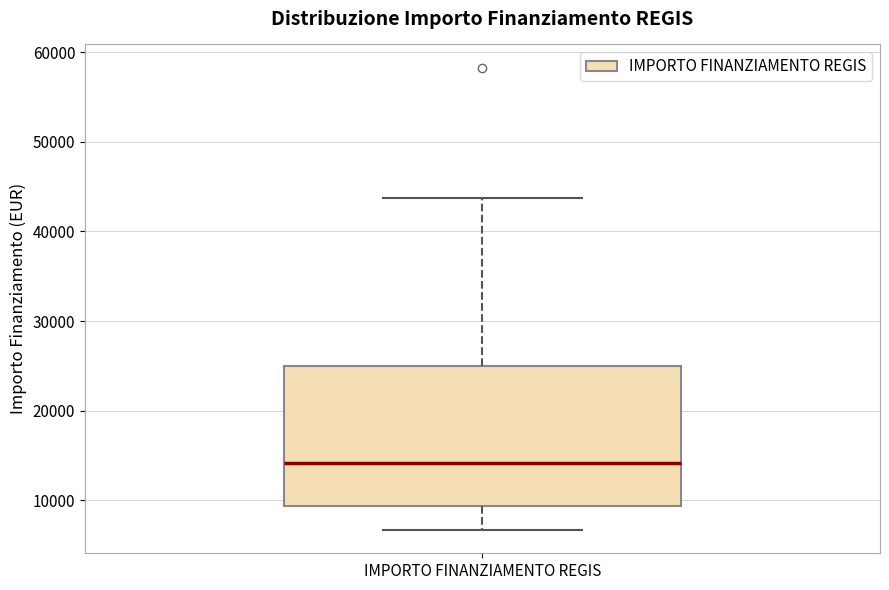

Read this box plot against the y-axis: the position of the median line, the range covered by the box, and the ends of both whiskers. The values are not printed on the chart, so give them approximately, as read against the axis.

median 14000, box 9000 to 25000, whiskers 7000 to 44000